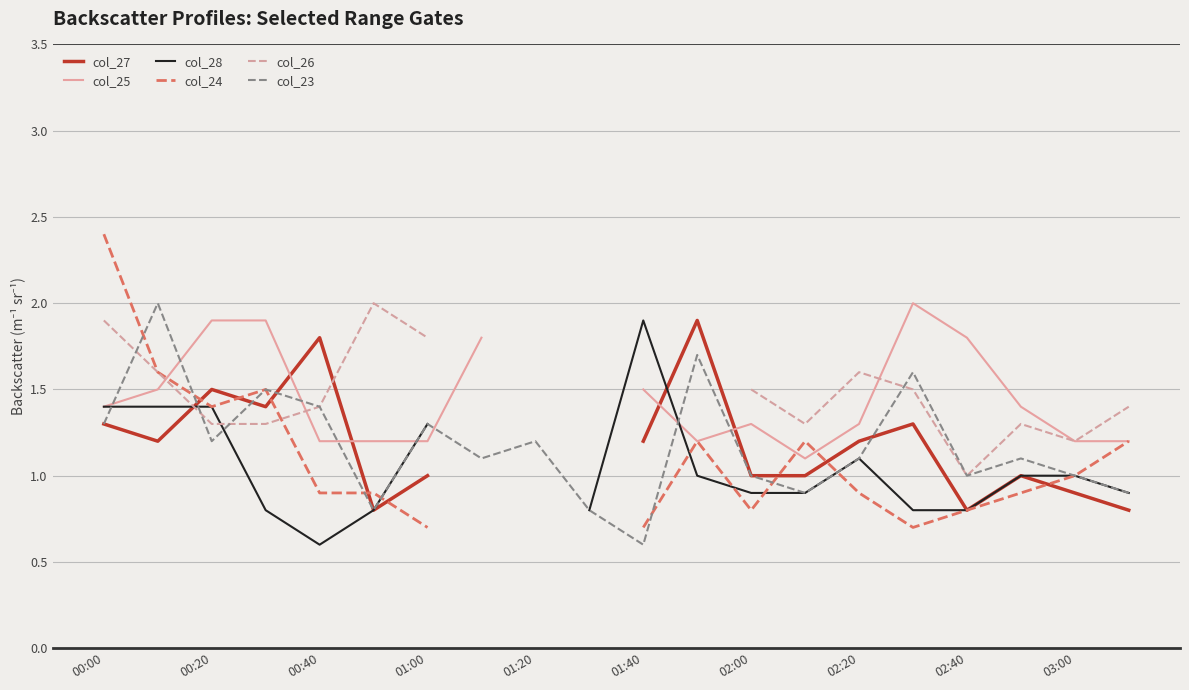

After their last crossing, which series has the higher values: col_24 or col_25?

col_25